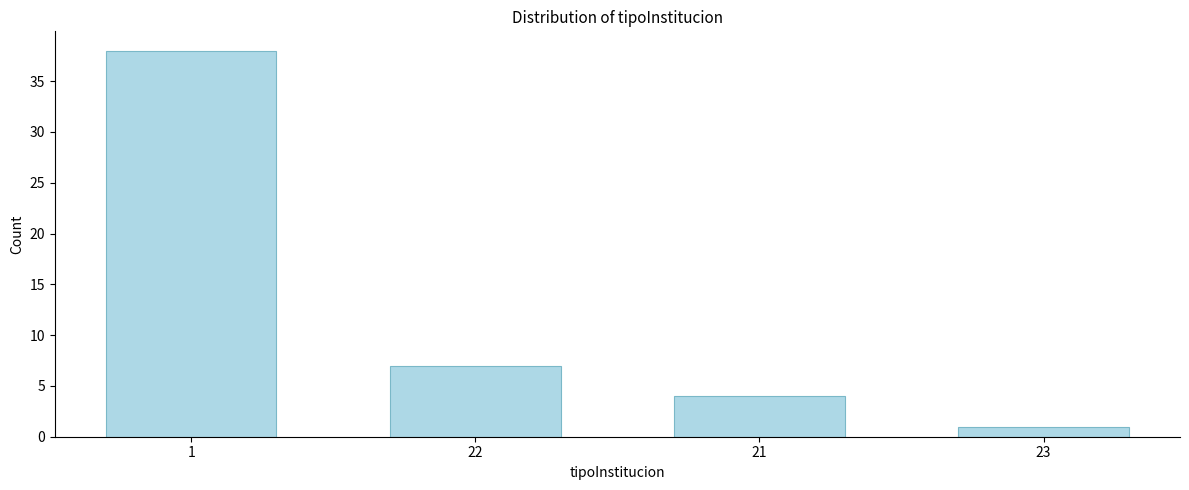

Reading right to left, extract all data points from this chart.

23=1	21=4	22=7	1=38